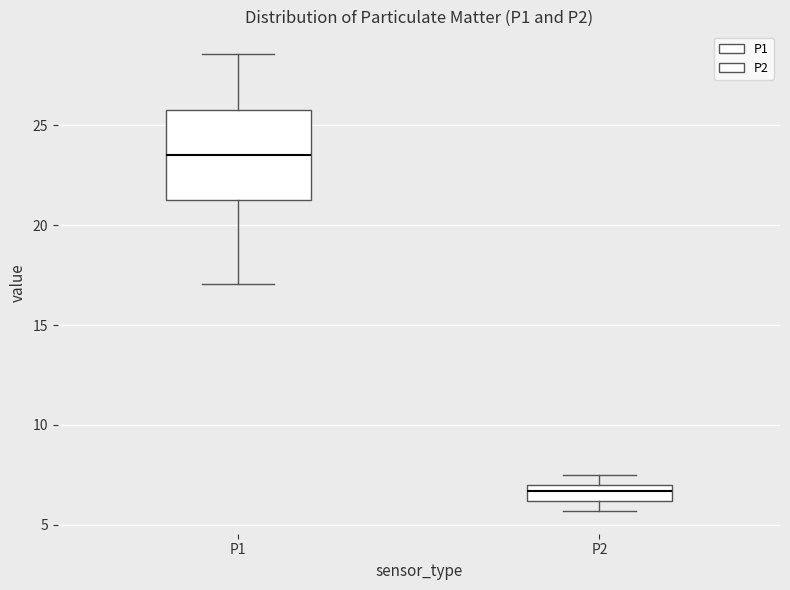

Comparing the boxes themselves (not the whiskers), which one is the tallest?

P1